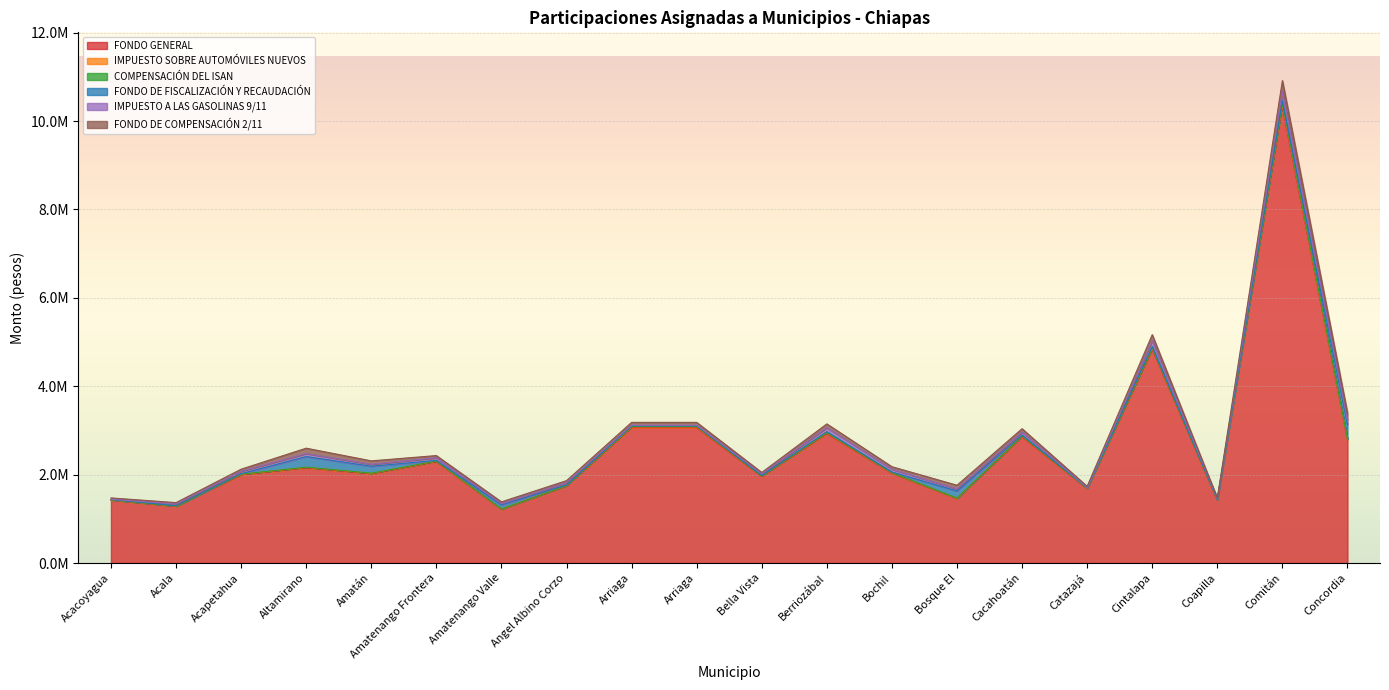

How many interior local peaks does the COMPENSACIÓN DEL ISAN series have?

6